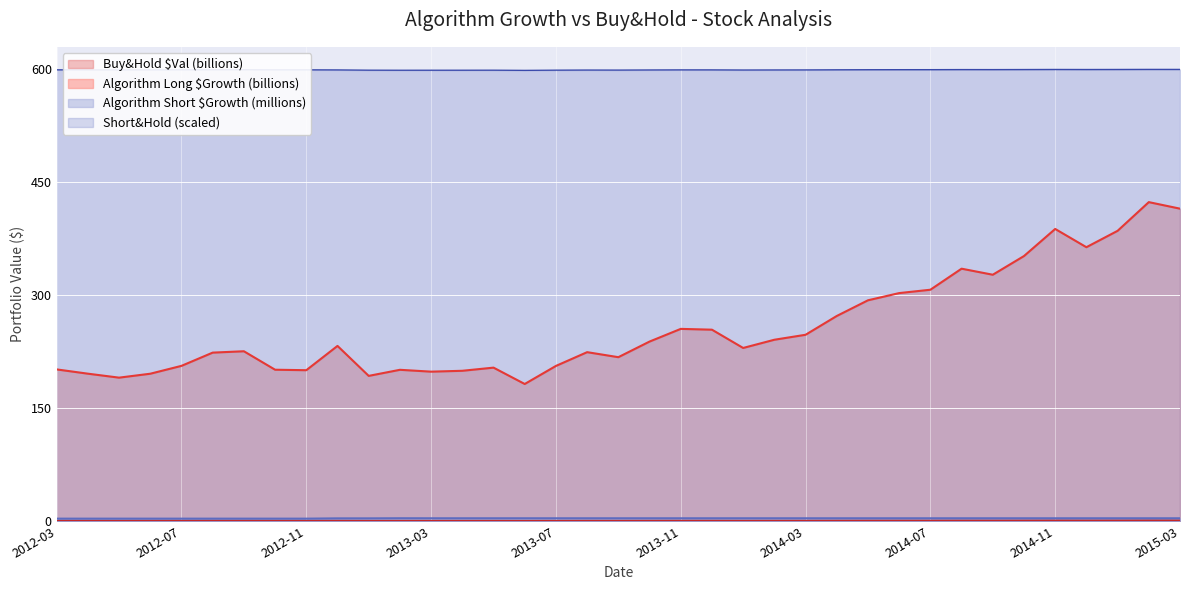

What is the maximum value shown in the chart?

599.1